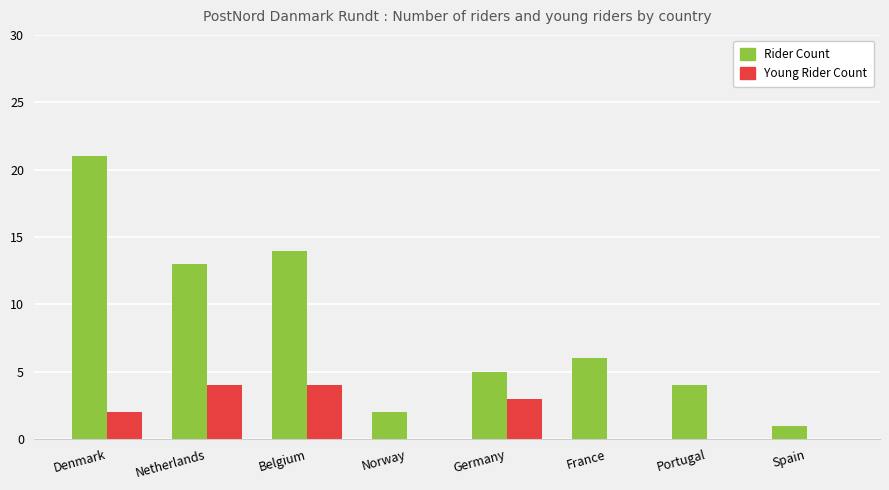

True or false: Young Rider Count has a value of 4 at Belgium.

True